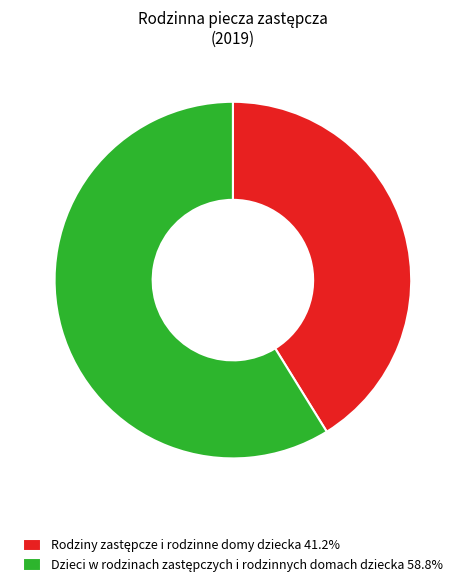

Is there any slice that represents more than half of the pie?

Yes